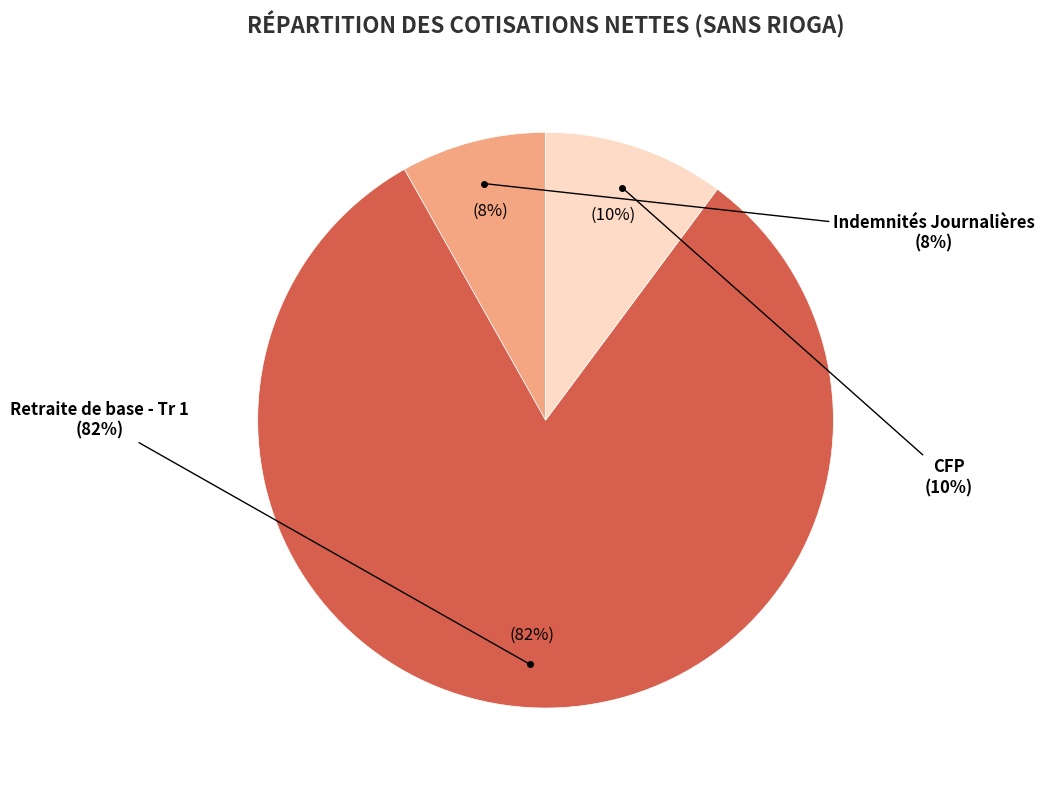

Which has a higher value, Indemnités Journalières or Retraite de base - Tr 1?

Retraite de base - Tr 1